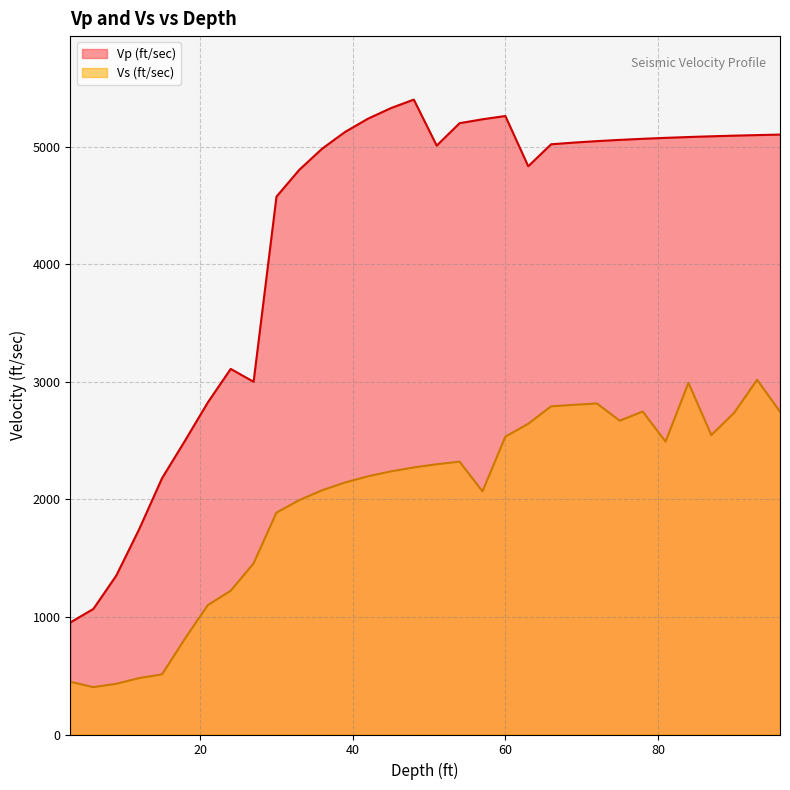

What is the minimum value for Vs (ft/sec)?

402.8